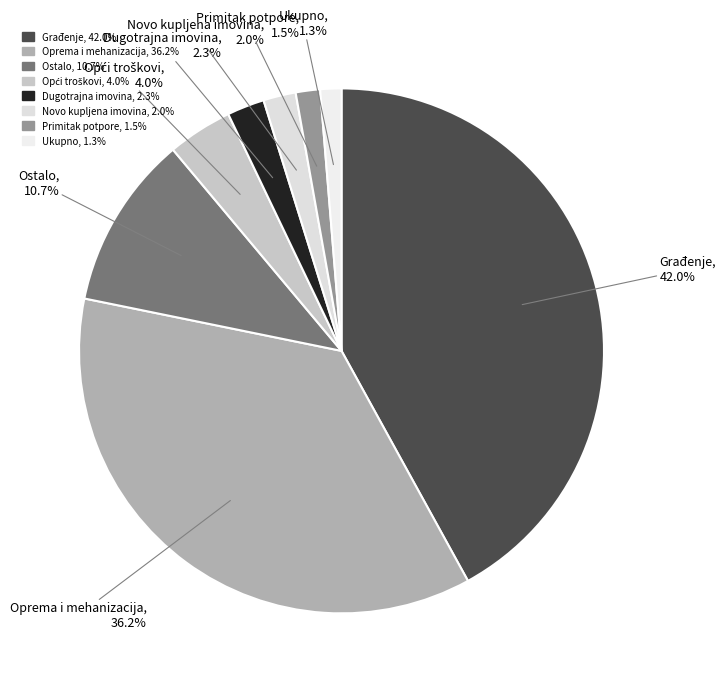

What is the largest slice in the pie chart?

Građenje